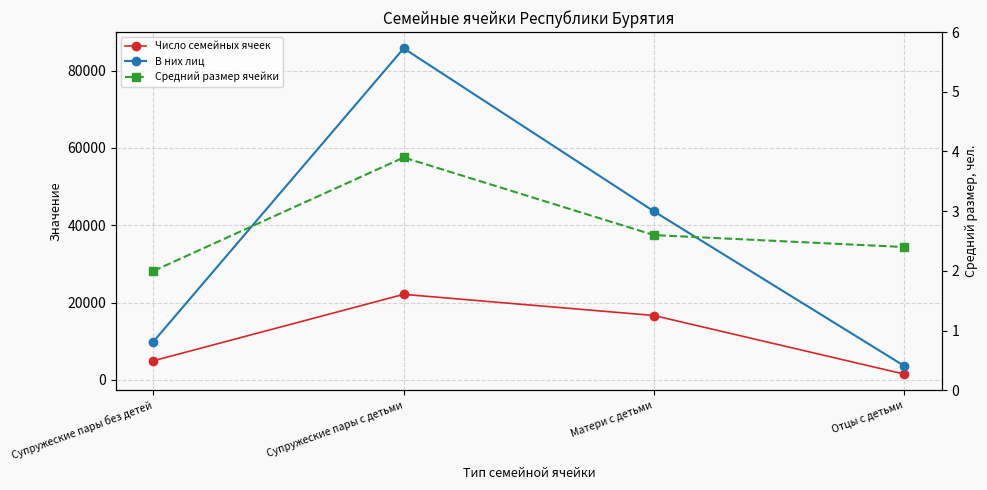

Rank the series at Супружеские пары без детей from lowest to highest value.

Средний размер ячейки, Число семейных ячеек, В них лиц